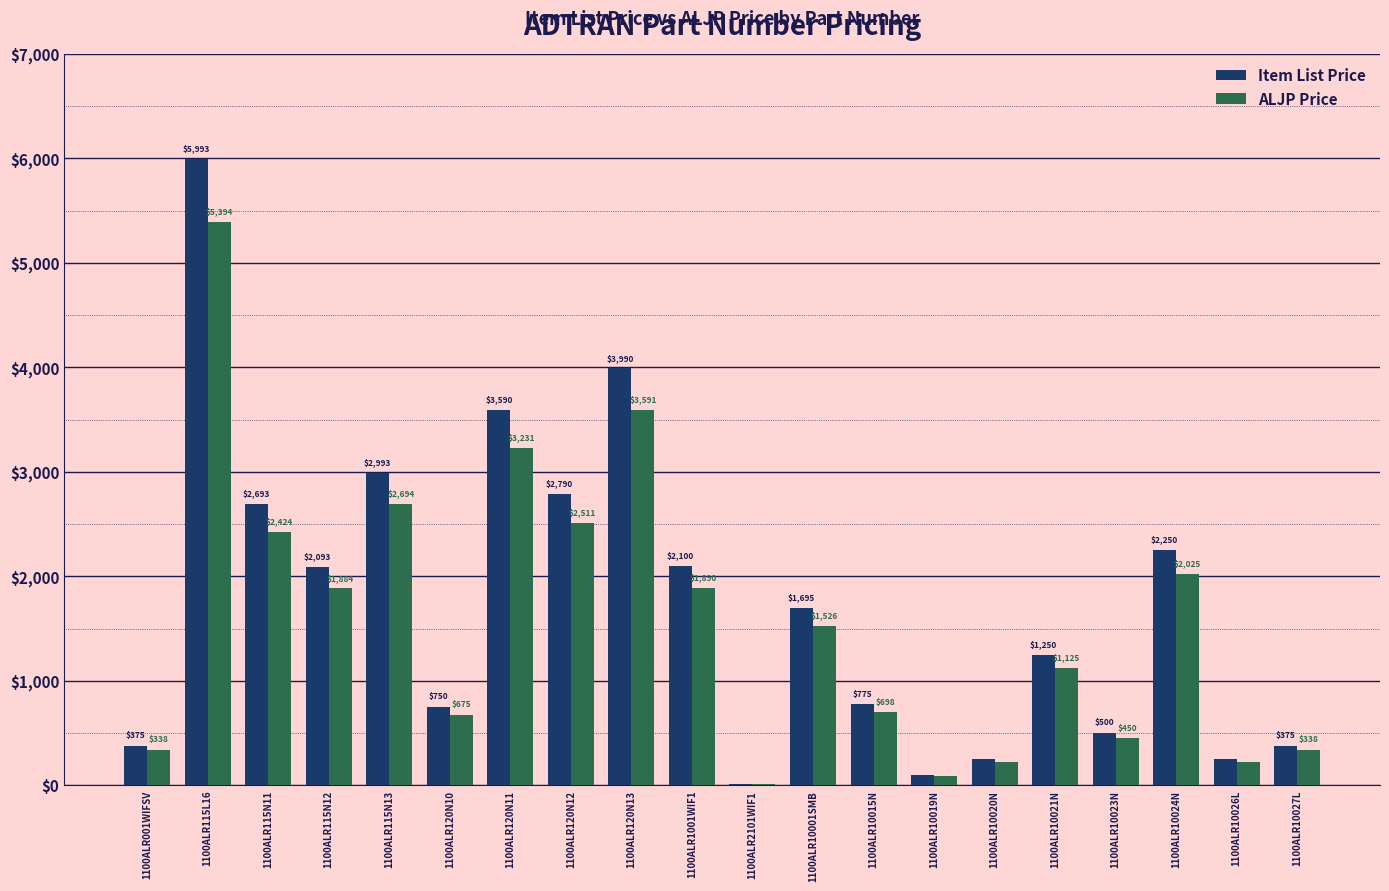

What is the sum of the ALJP Price values at 1100ALR2101WIF1 and 1100ALR10024N?

2034.0